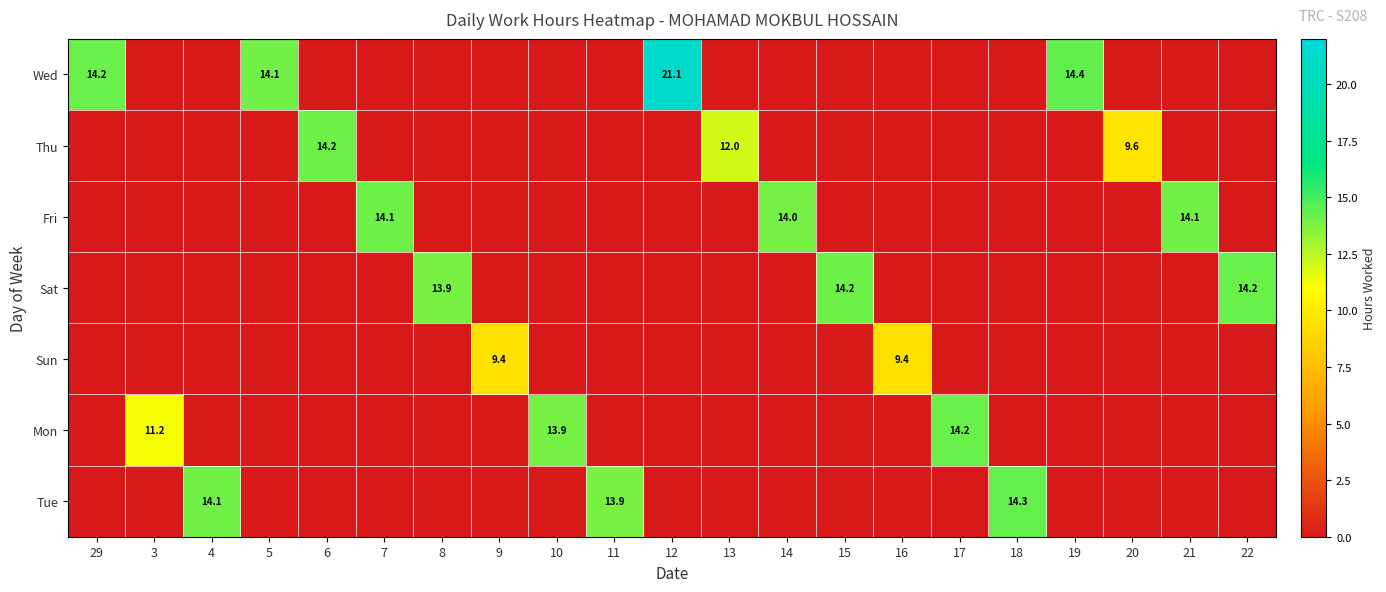

True or false: Tue has a value of 13.9 at 11.

True